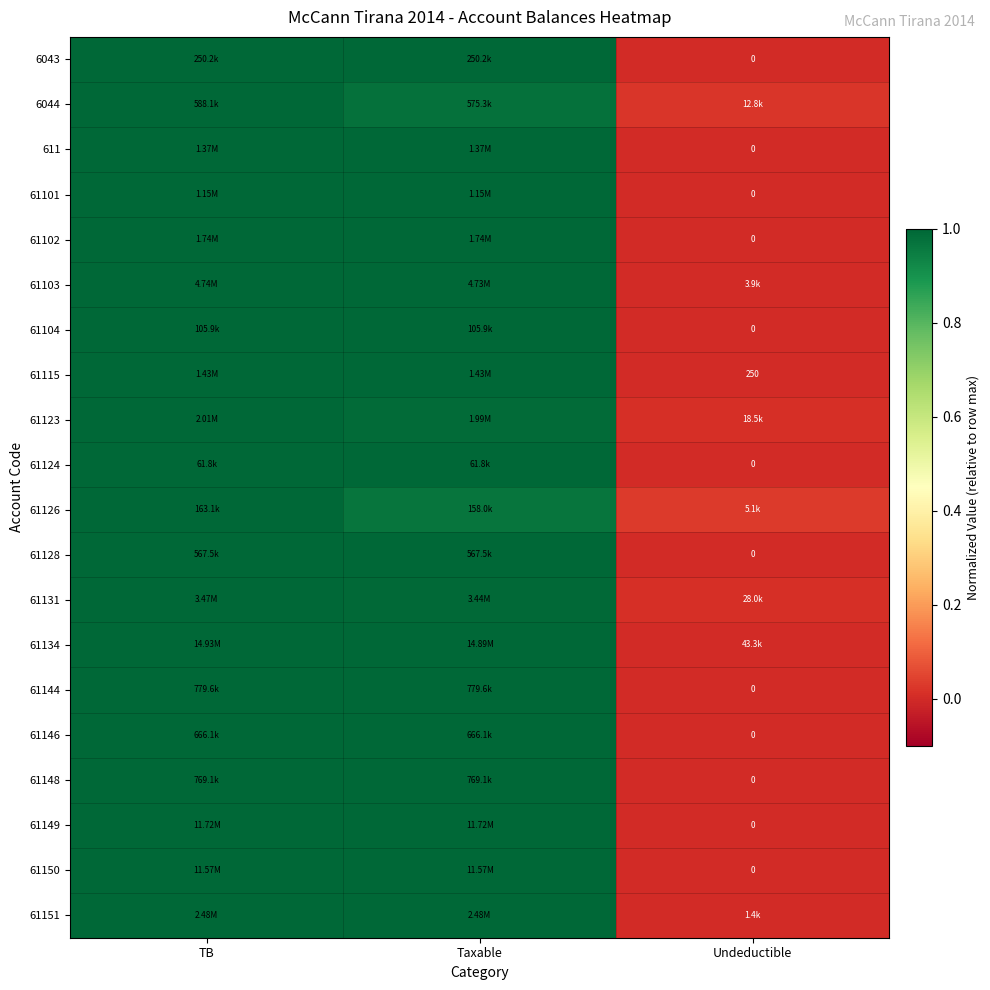

What is the difference between the 61123 values at TB and Undeductible?

1.0